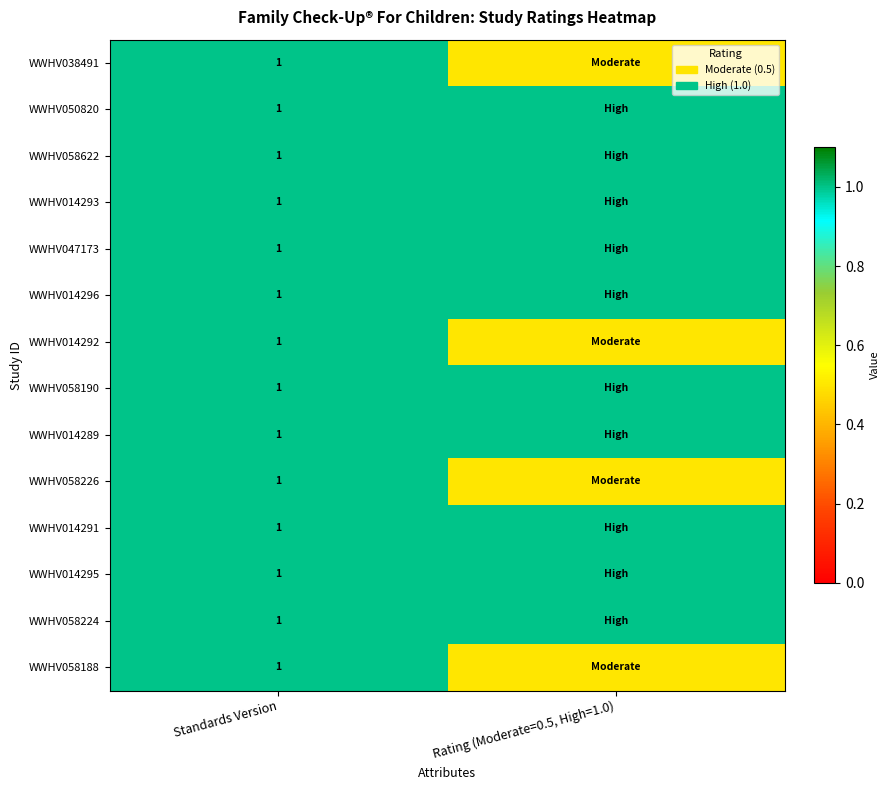

Which has a higher value, Standards Version or Rating (Moderate=0.5, High=1.0)?

Standards Version